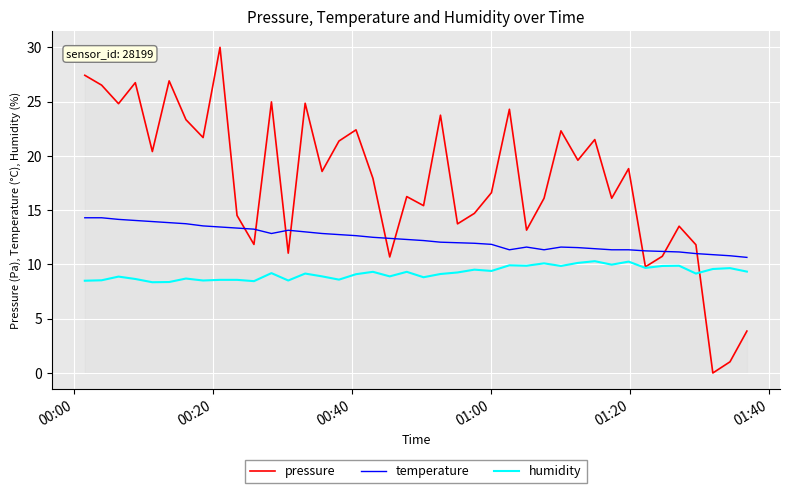

What is the difference between the second highest and second lowest values in the temperature series?

3.5